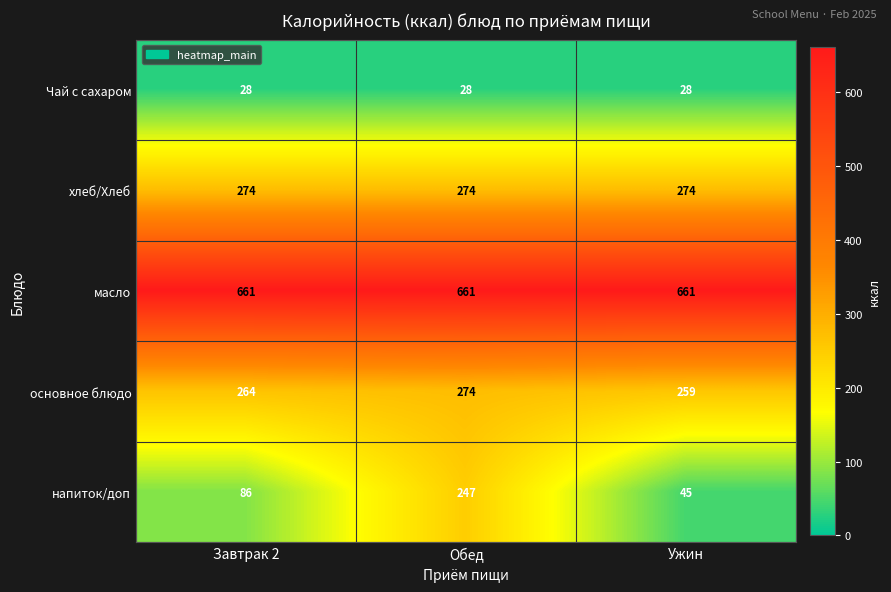

What is the smallest value displayed?

28